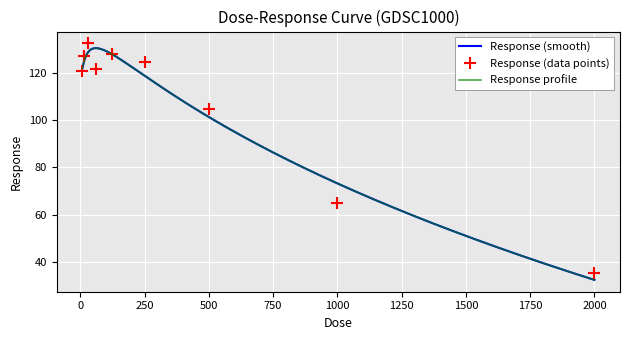

At which category does the data reach its first local valley?

62.5